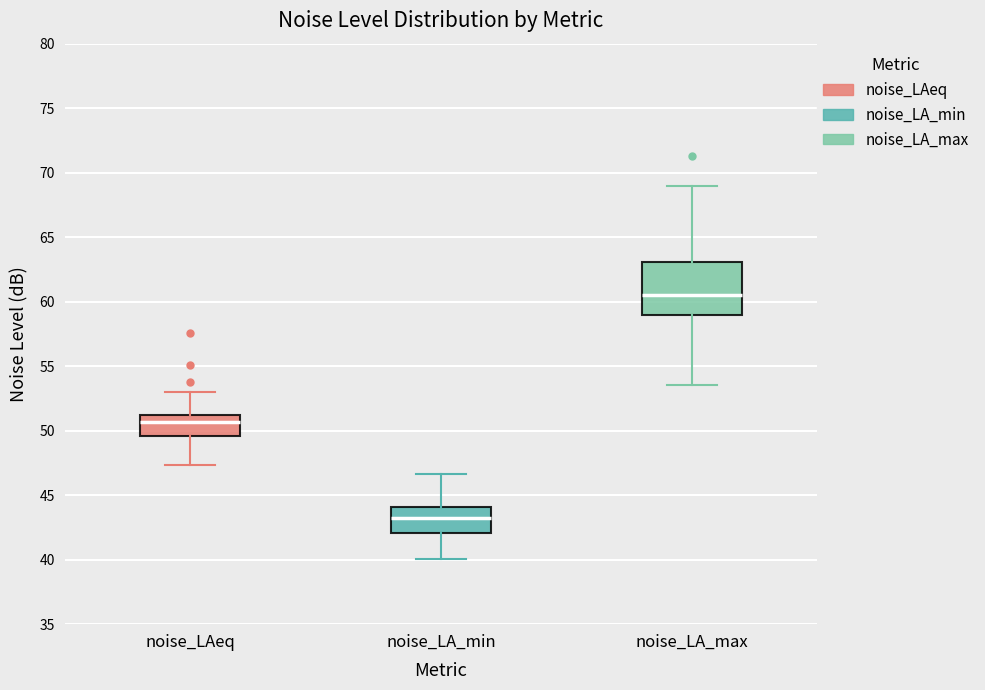

Which box has the highest median line?

noise_LA_max